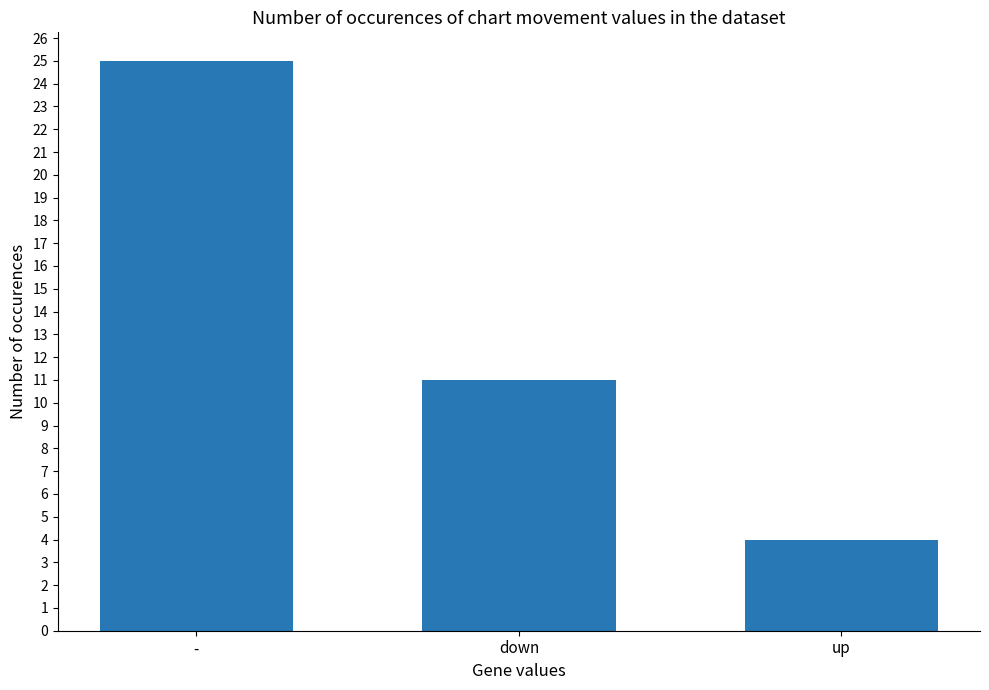

Where does the data first go above 11?

-